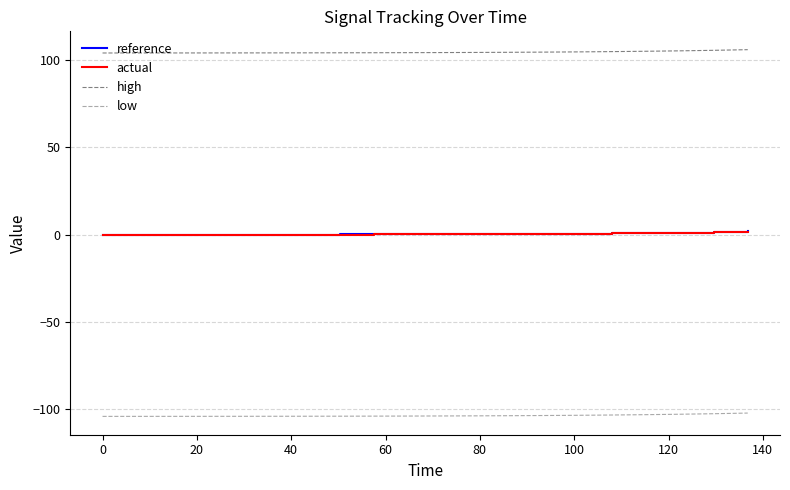

What is the greatest value displayed?

105.9